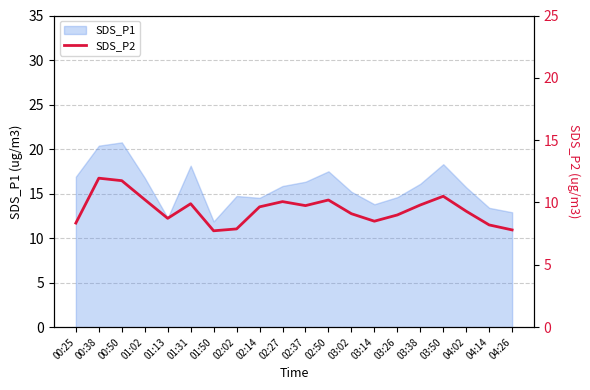

True or false: SDS_P1 has a value of 25.7 at 03:50.

False